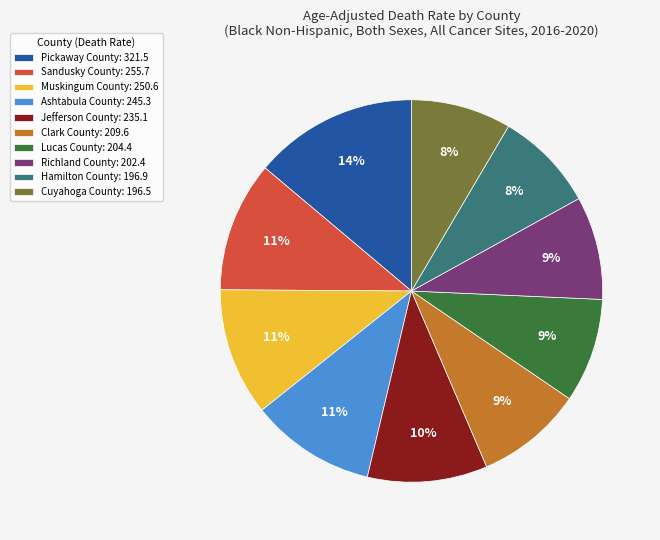

Does Ashtabula County represent more than half of the total?

No